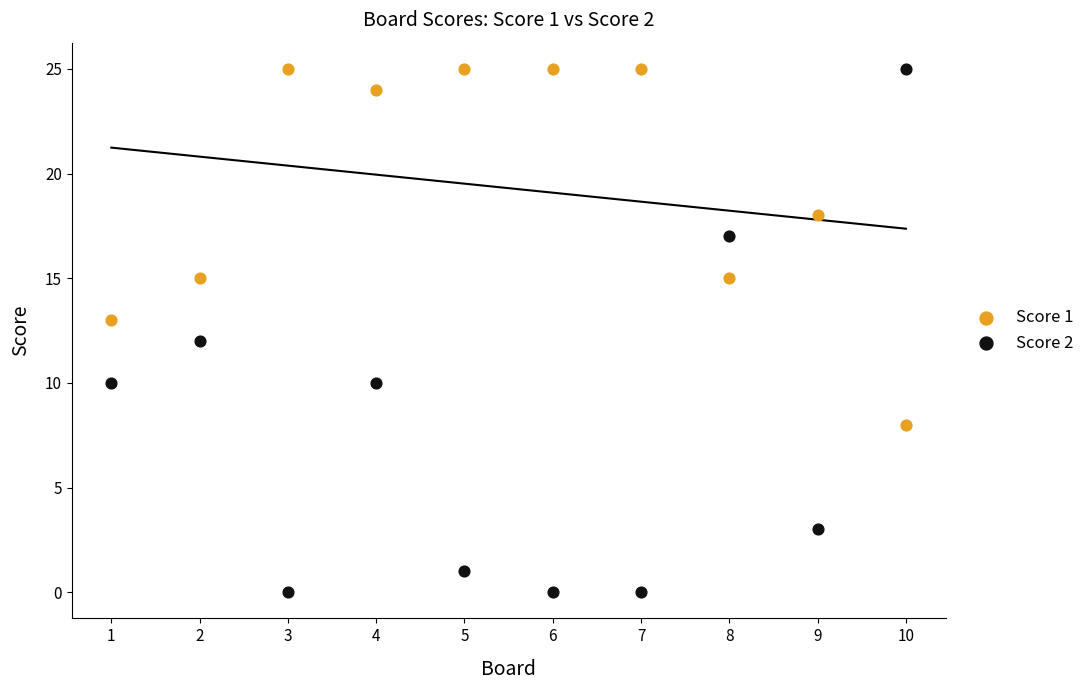

What are all the series names shown in the legend?

Score 1, Score 2